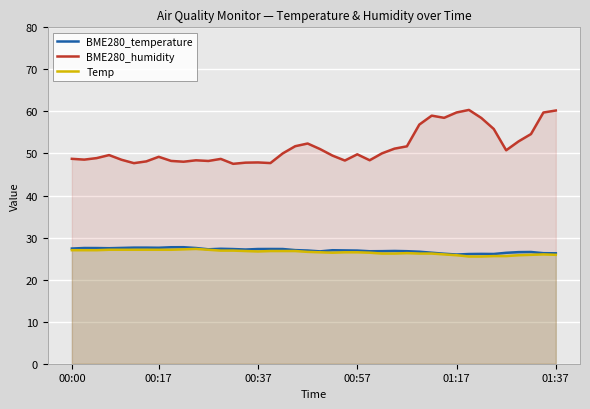

Which has a higher value, 9 or 37?

9